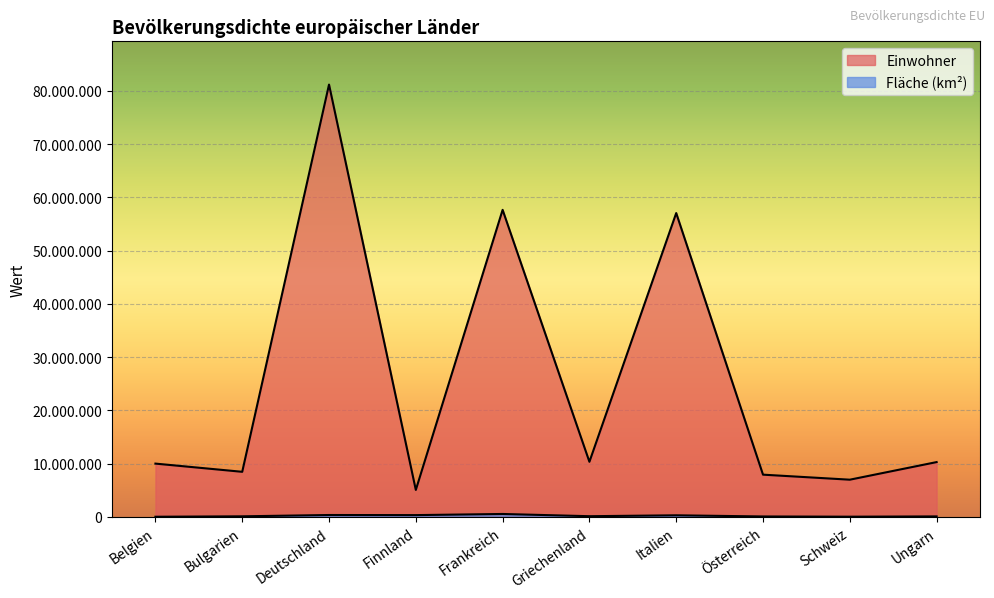

True or false: Fläche and Einwohner cross at least once.

False